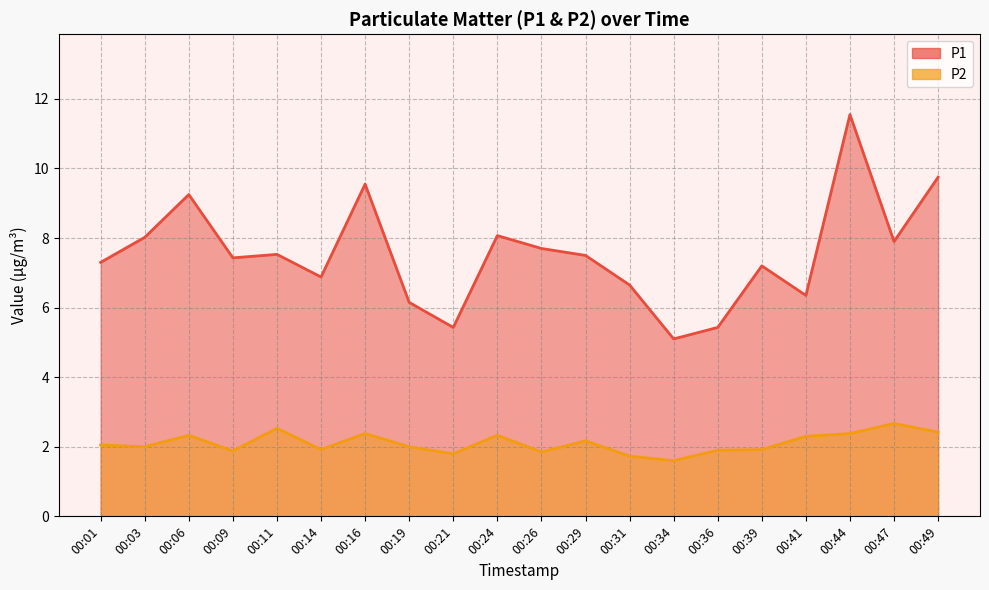

At which category does P1 reach its first local valley?

00:09